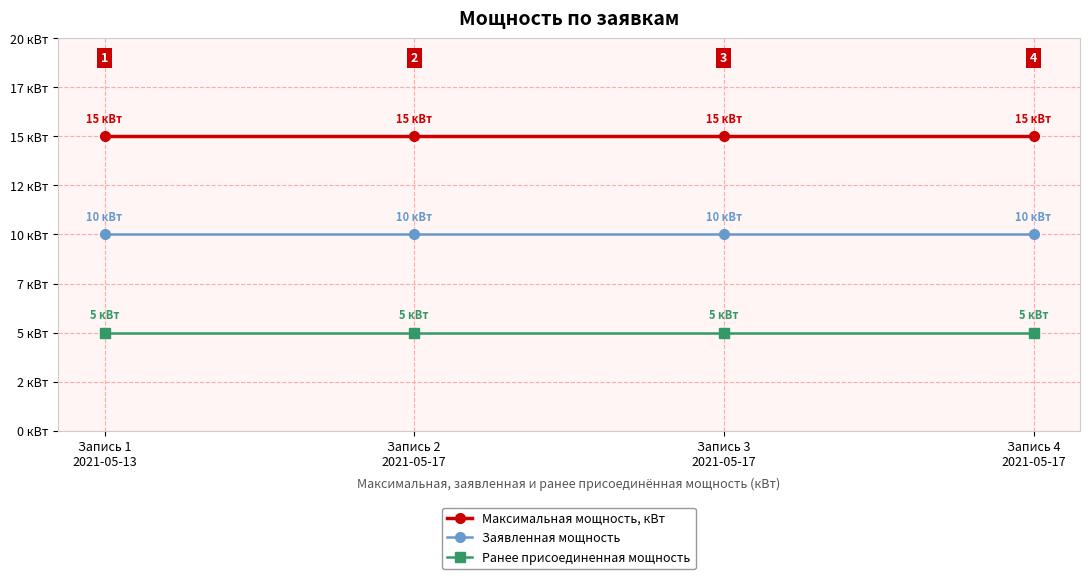

Is this an area chart (filled region under the line)?

No